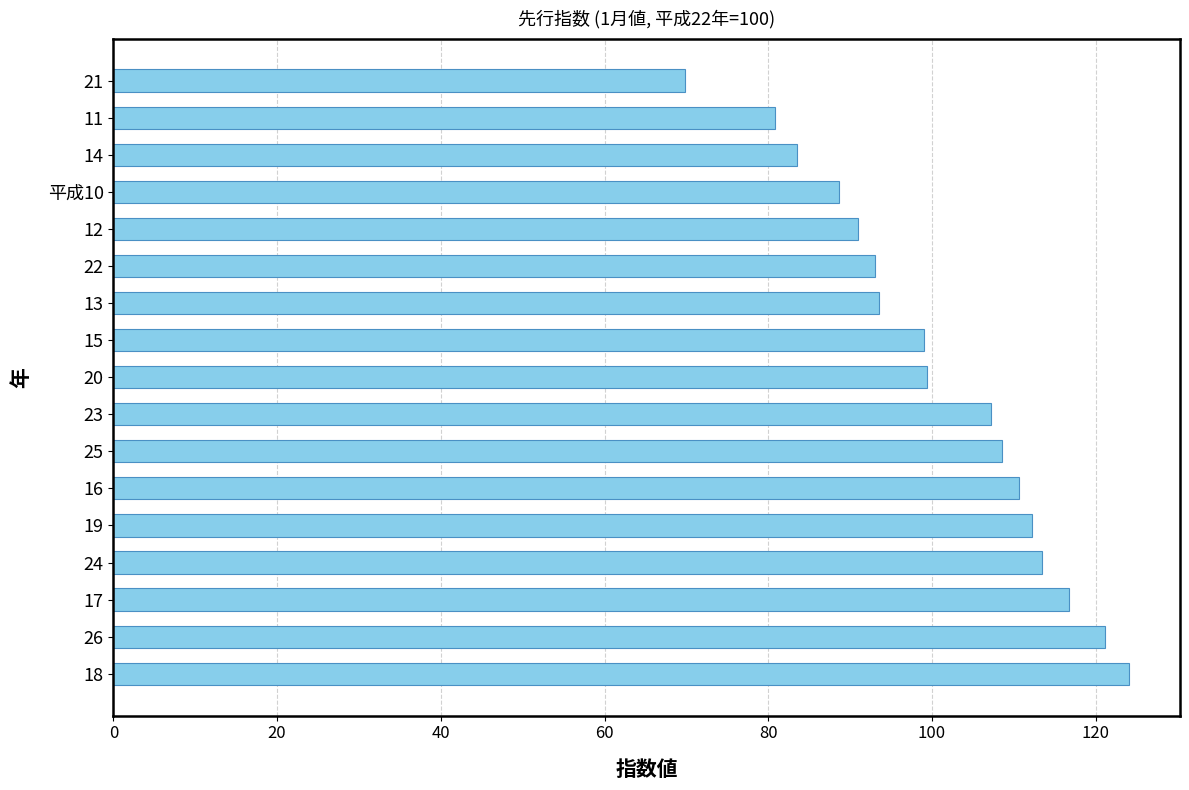

What is the smallest value displayed?

69.8